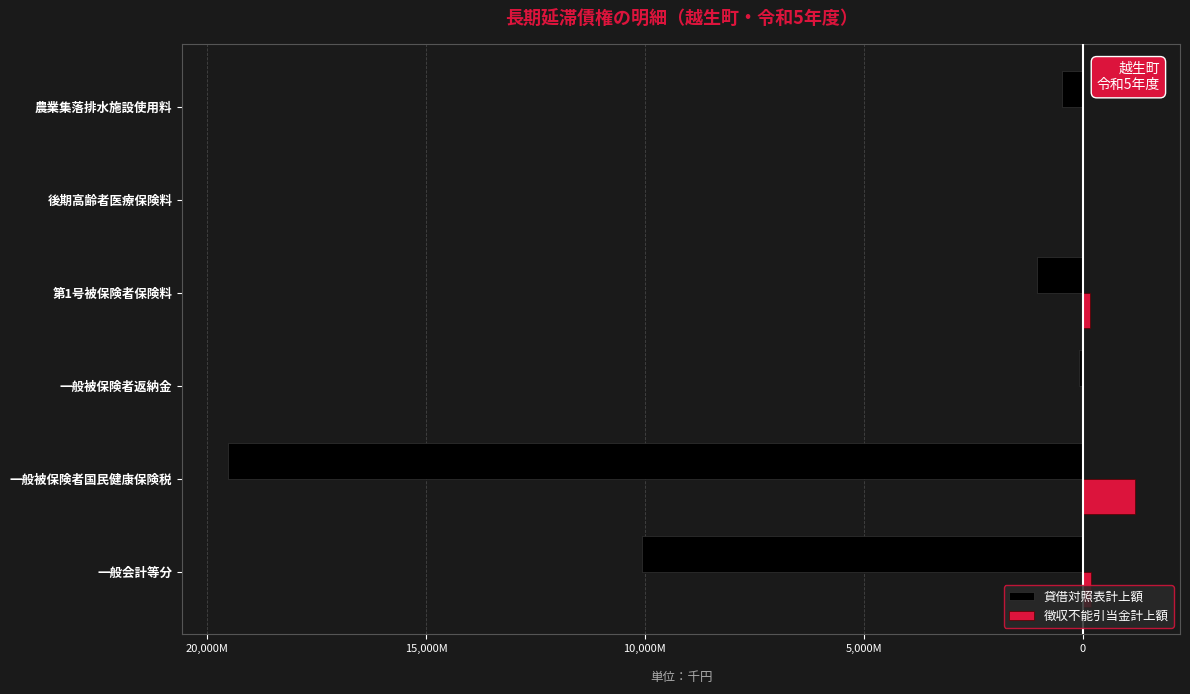

What are all the series names shown in the legend?

貸借対照表計上額, 徴収不能引当金計上額